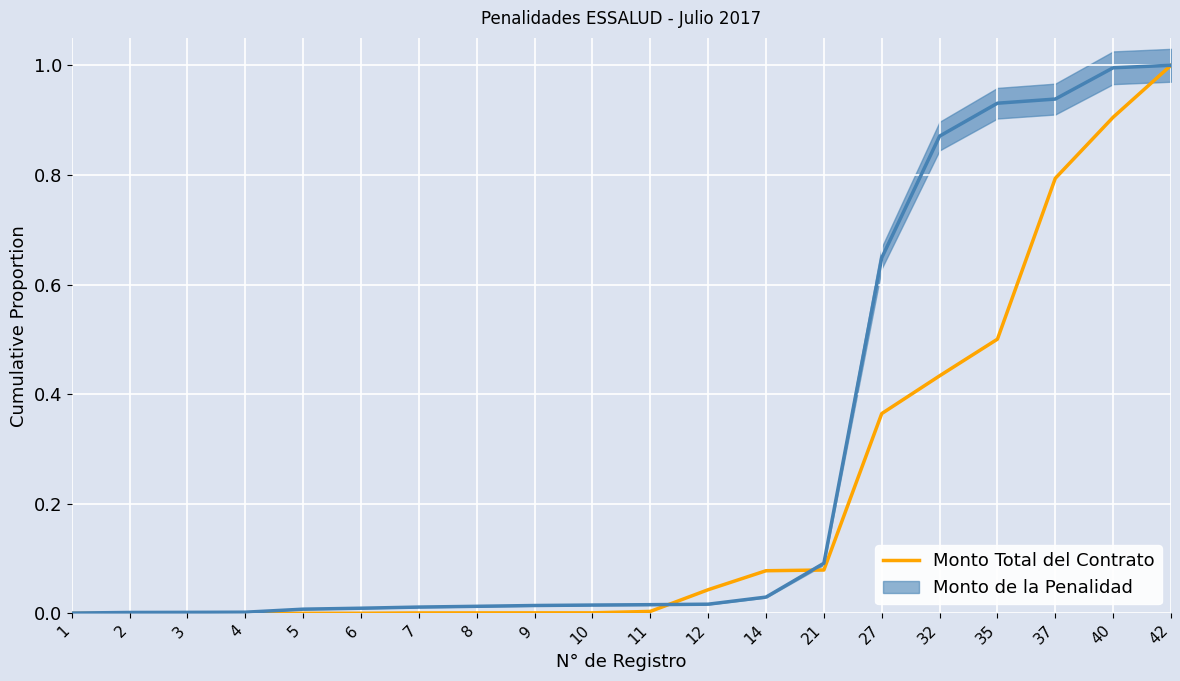

Does the chart display data point markers on the line(s)?

No